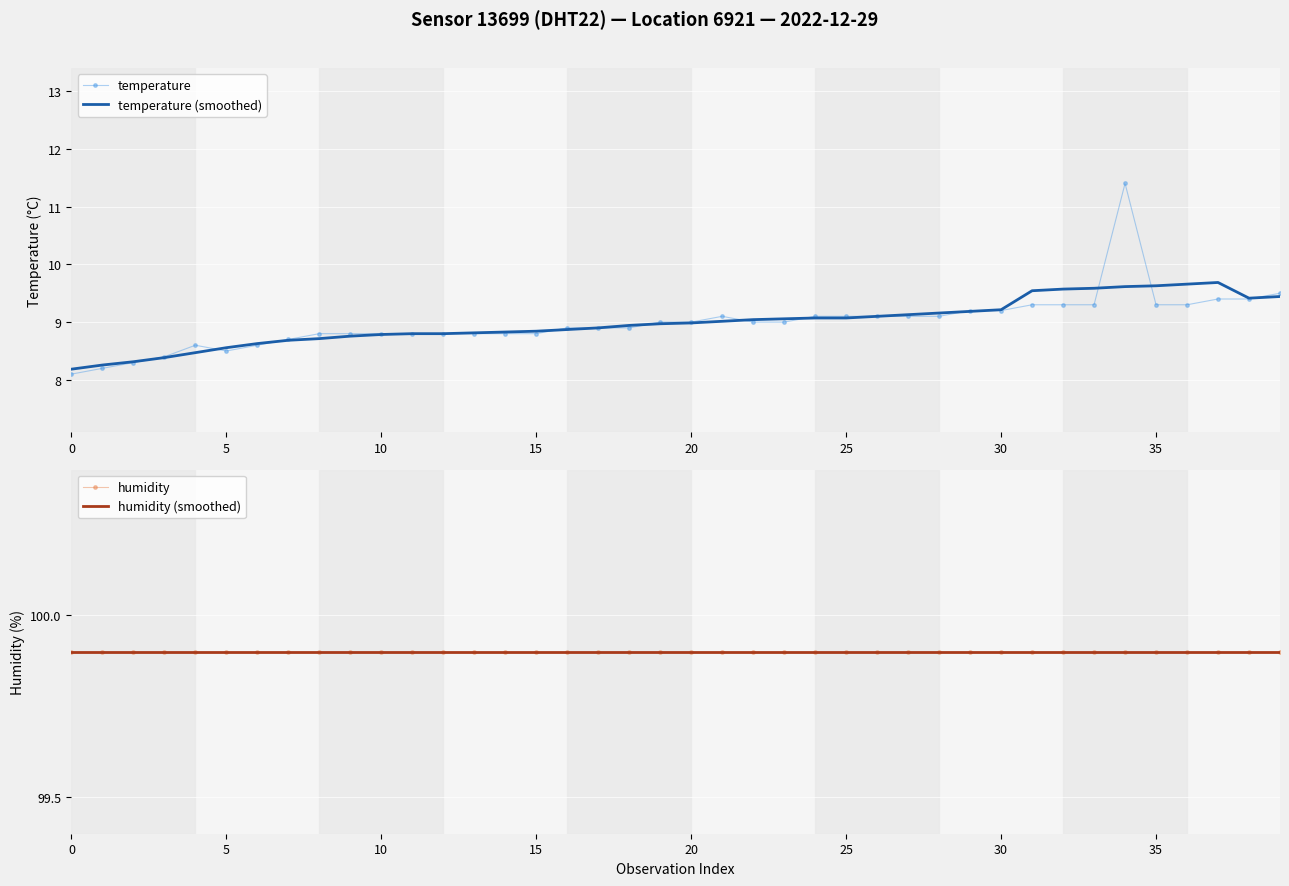

How many series are shown in this chart?

4